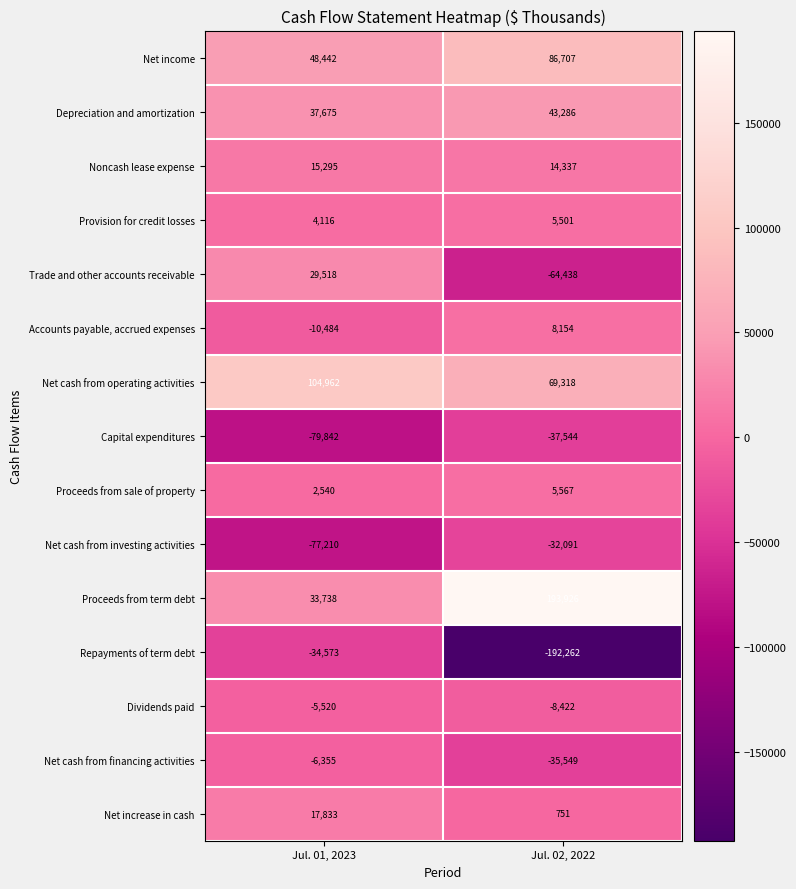

What is the difference between the Depreciation and amortization values at Jul. 01, 2023 and Jul. 02, 2022?

5611